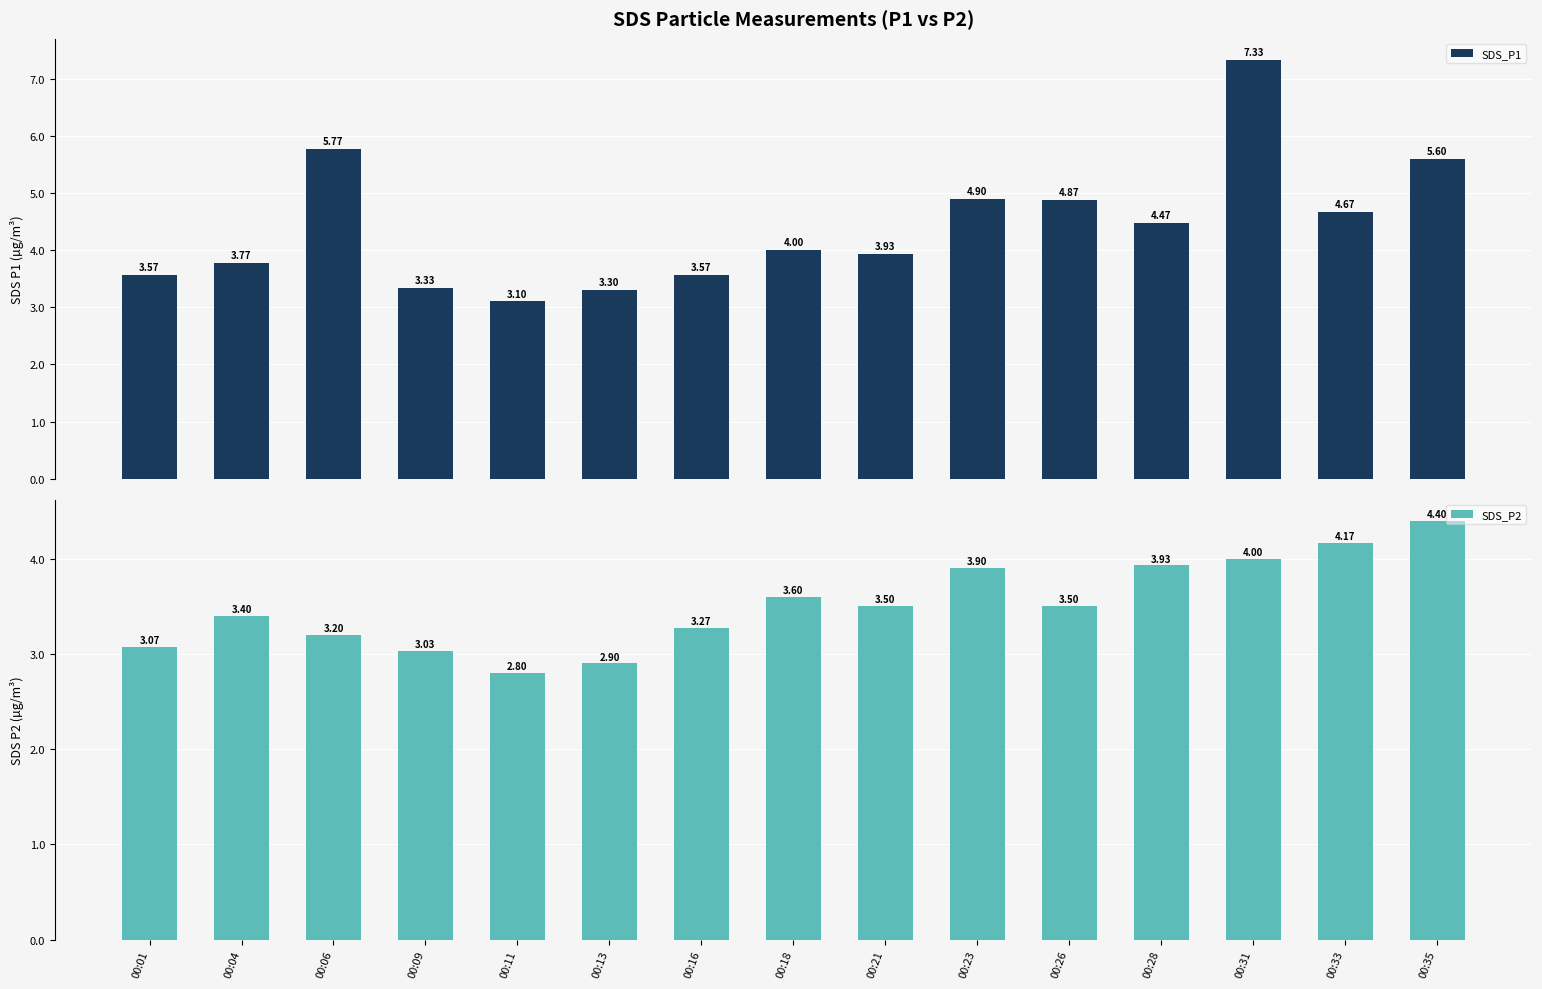

Where is SDS_P1 nearest to the value 5?

00:23